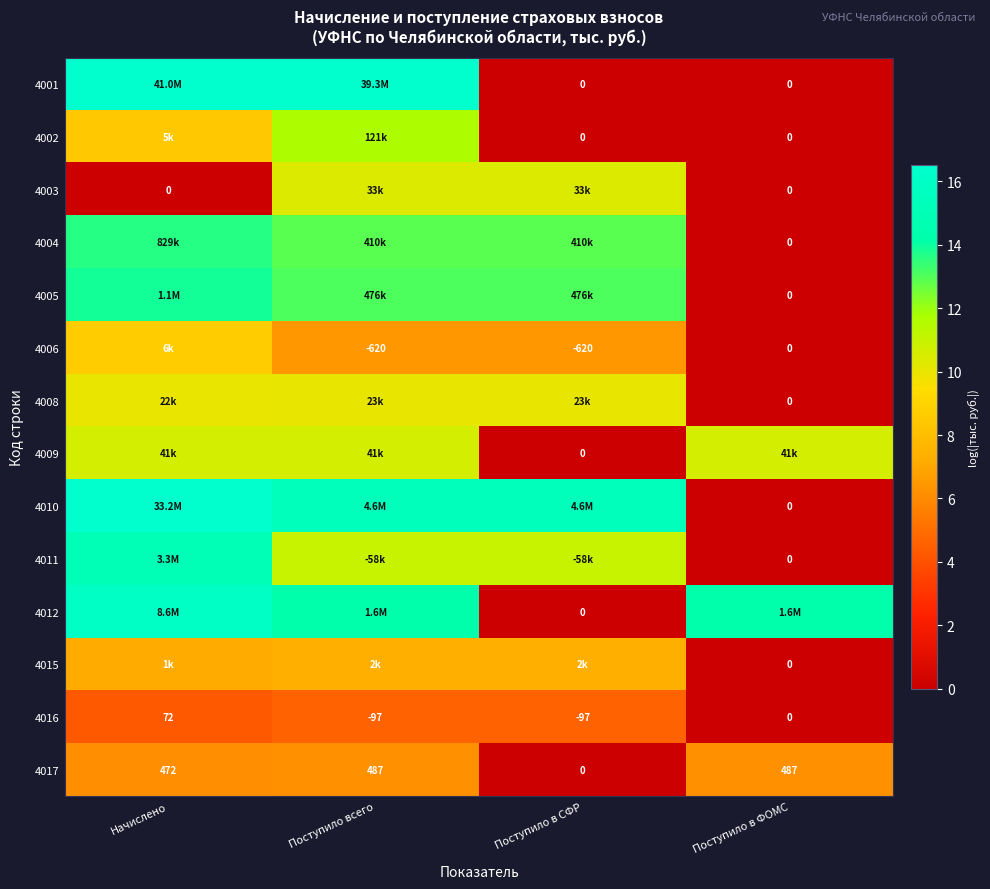

What is the total value across all series at Поступило всего?

151.3